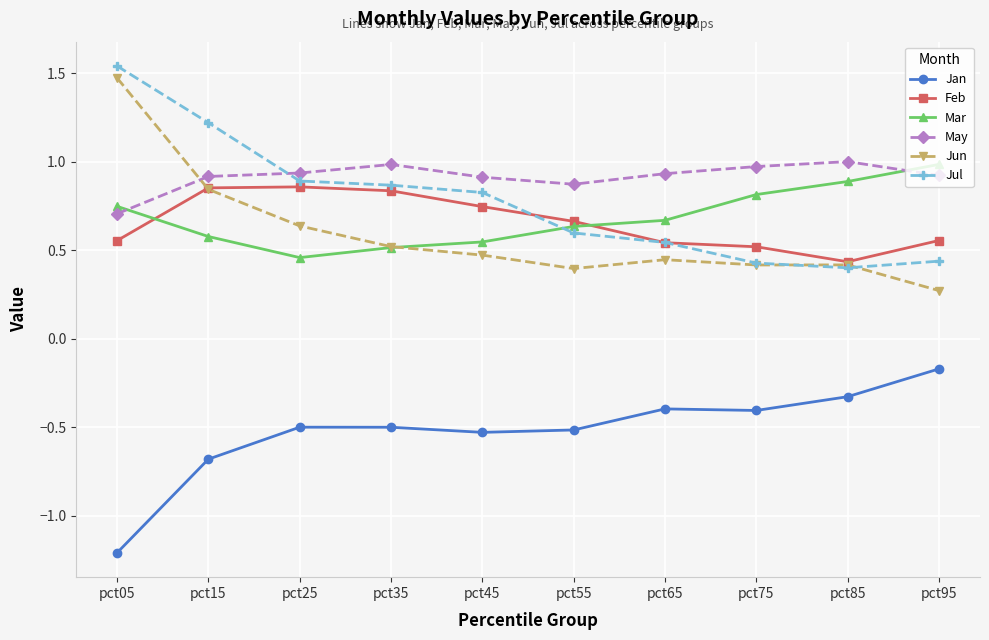

What value does the May series have at pct85?

1.0